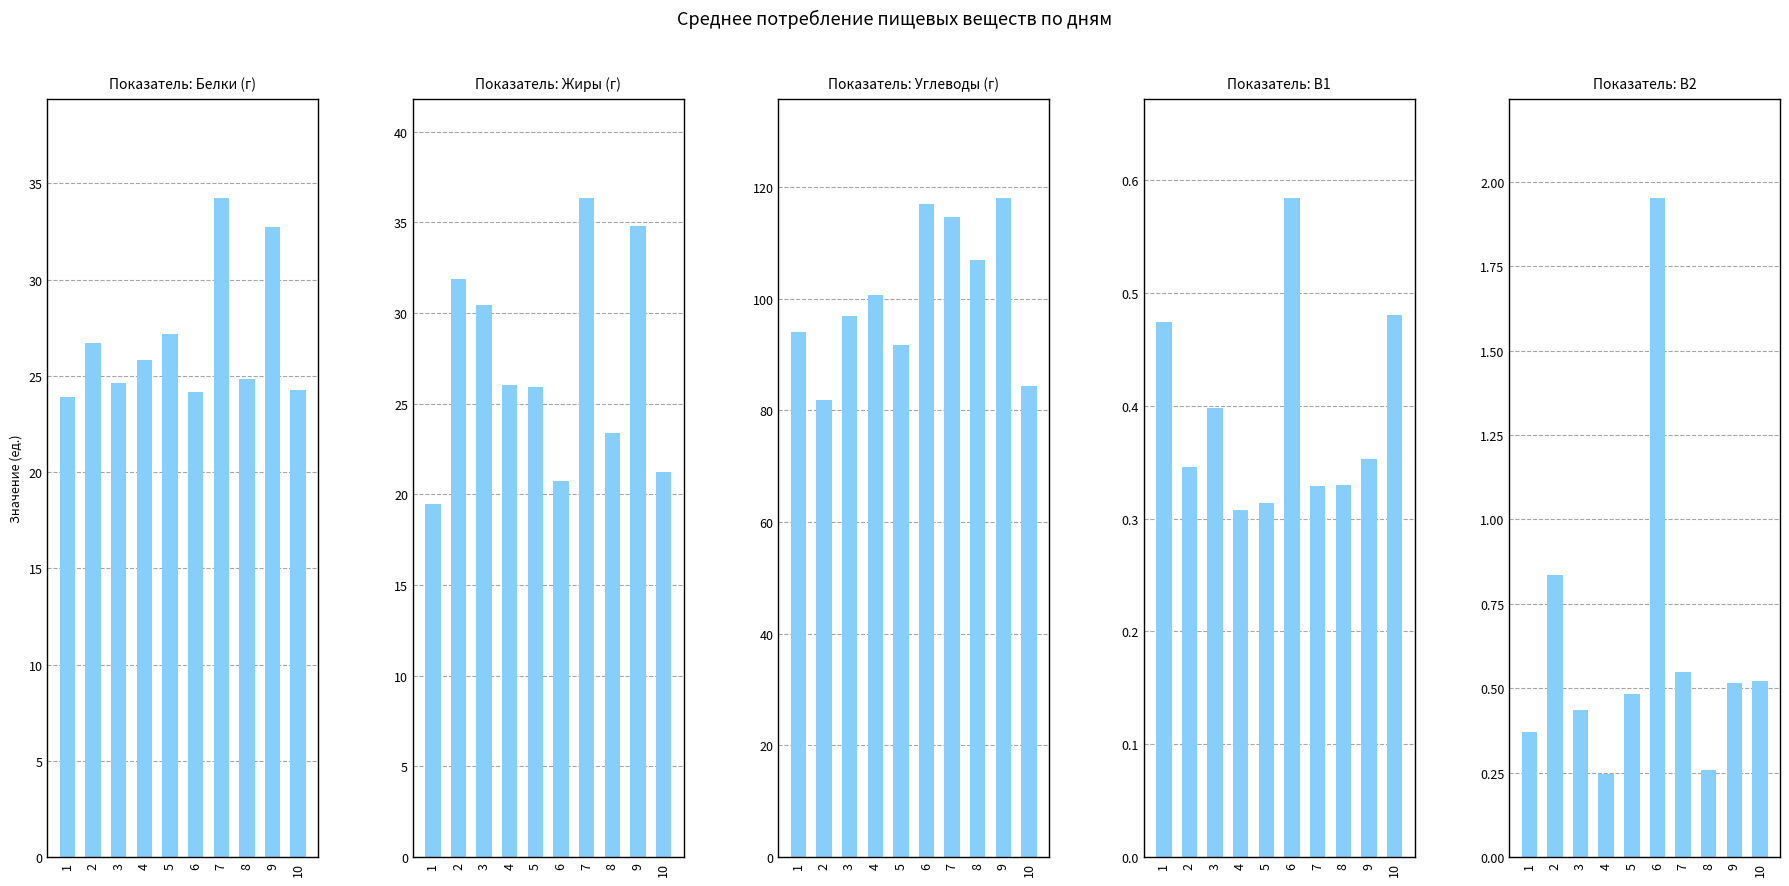

What is the difference between the maximum and second lowest values in the Жиры (г) series?

15.6